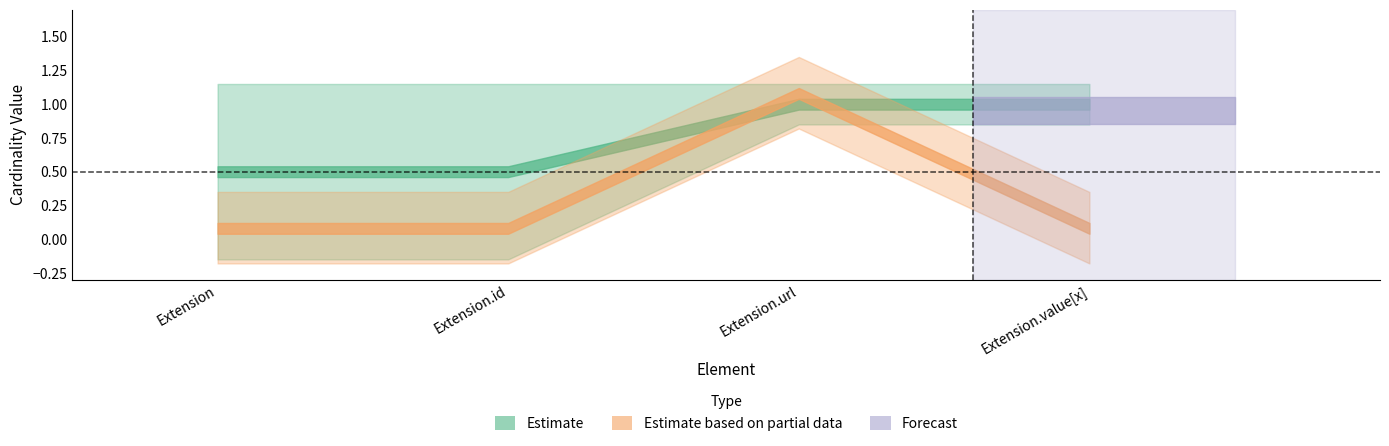

At which label is Base Min closest to 0?

Extension